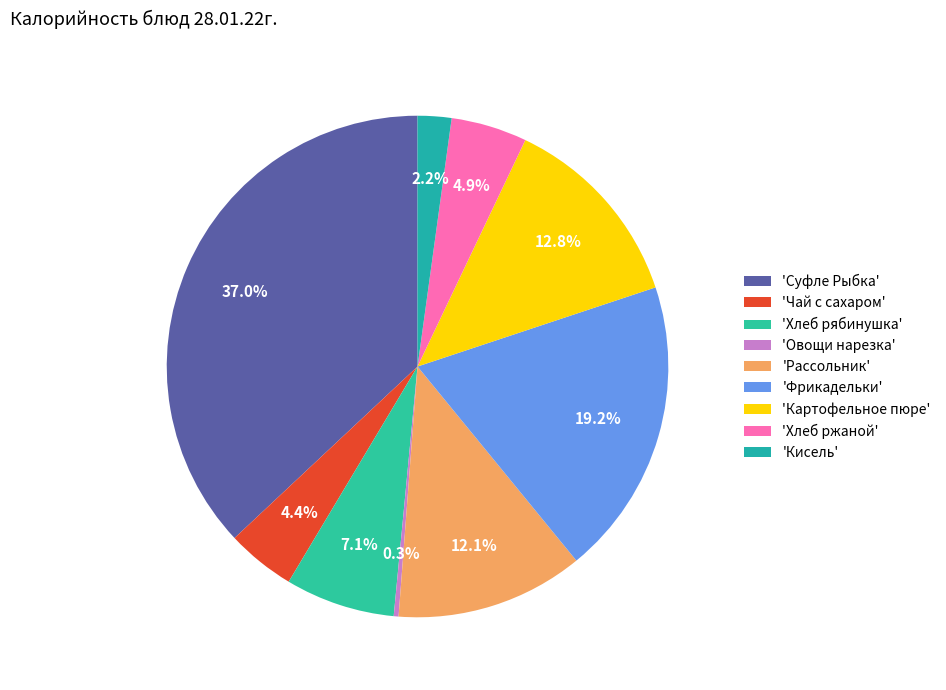

To the nearest percent, what is the average slice percentage?

11%